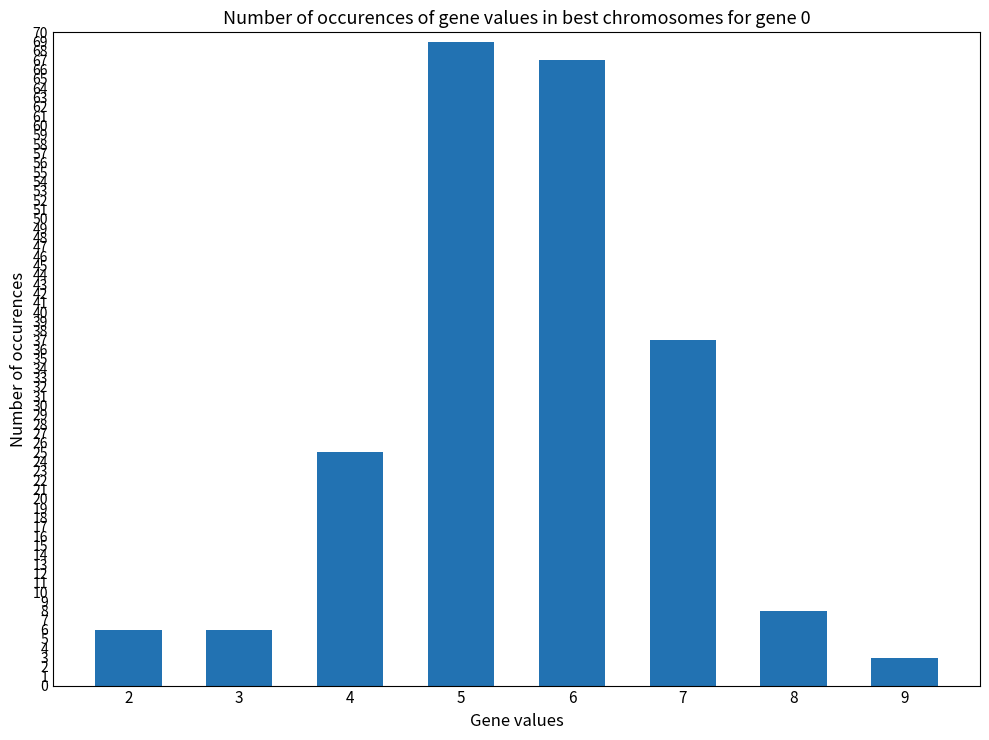

Reading left to right, transcribe all the data shown in this chart.

2=6	3=6	4=25	5=69	6=67	7=37	8=8	9=3